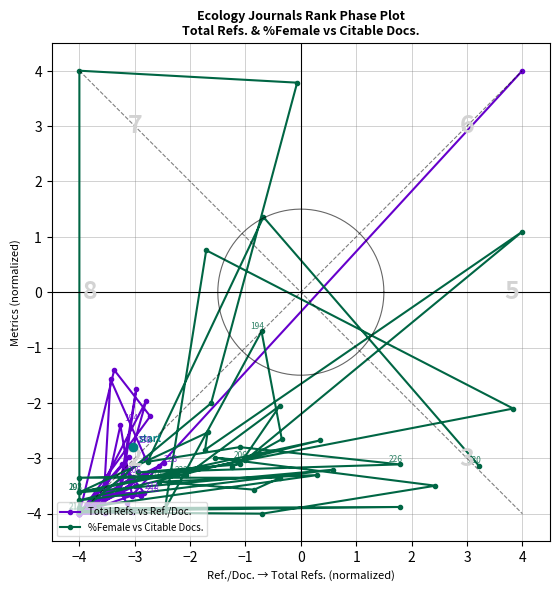

True or false: Total Refs. vs Ref./Doc. has more than 1 points higher than both neighbors.

True